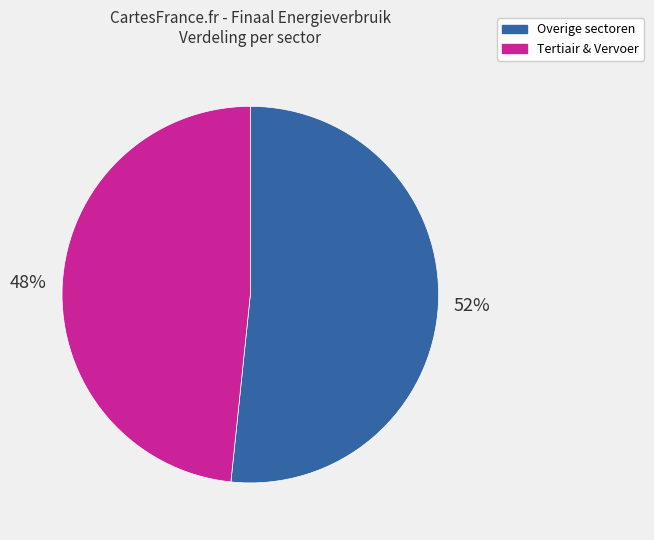

Do Overige sectoren and Tertiair & Vervoer together represent more than half of the pie?

Yes